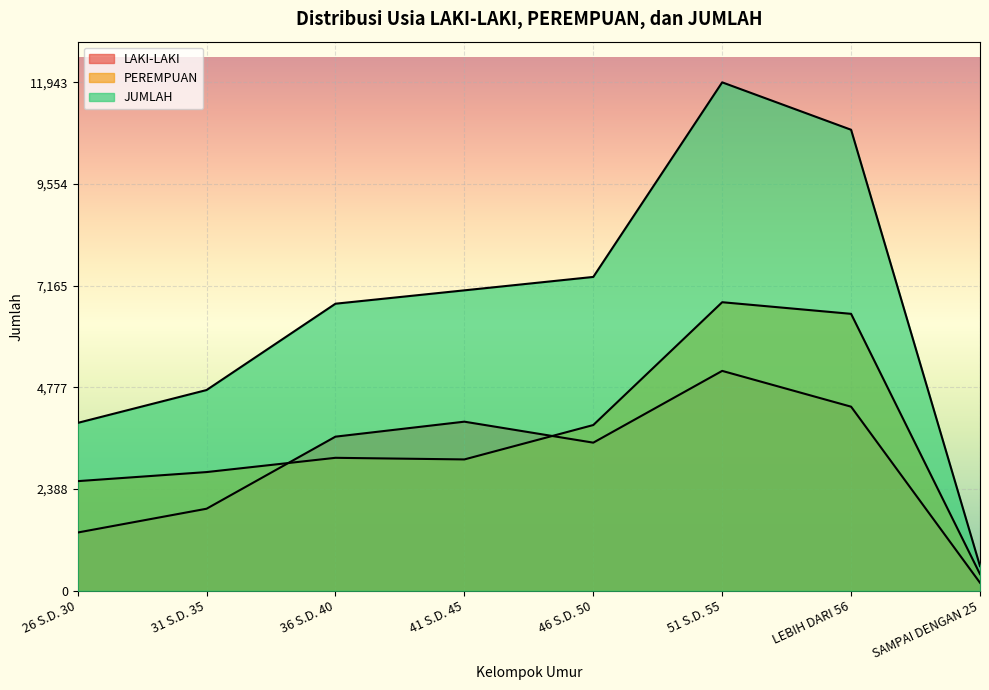

Rank the series by their average value, from highest to lowest.

JUMLAH, PEREMPUAN, LAKI-LAKI